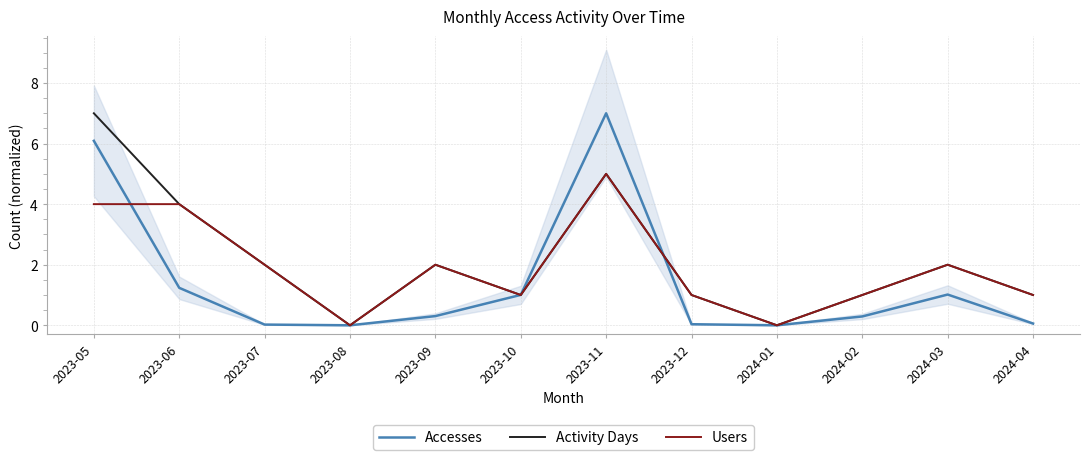

Rank the categories by Accesses value from lowest to highest.

2023-08, 2024-01, 2023-07, 2023-12, 2024-04, 2024-02, 2023-09, 2023-10, 2024-03, 2023-06, 2023-05, 2023-11